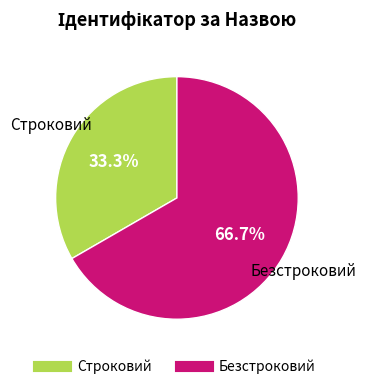

What percentage do Строковий and Безстроковий together represent?

100.0%